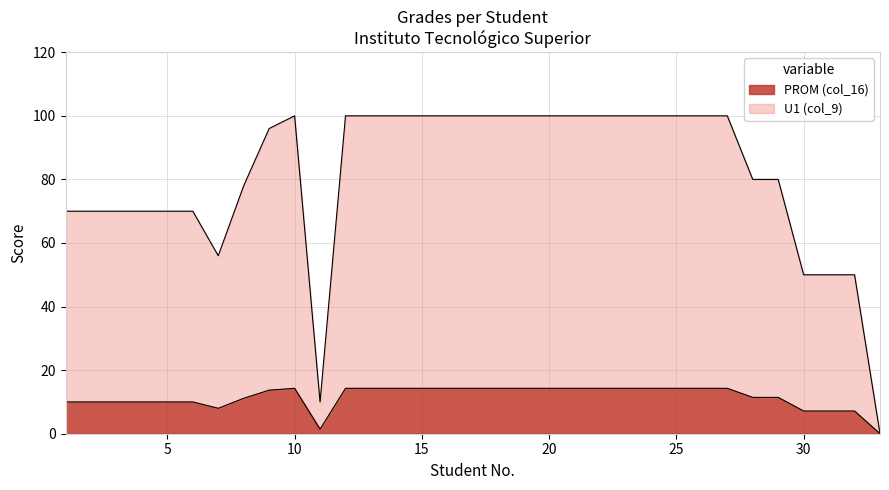

Where is the first local maximum for U1 (col_9)?

10